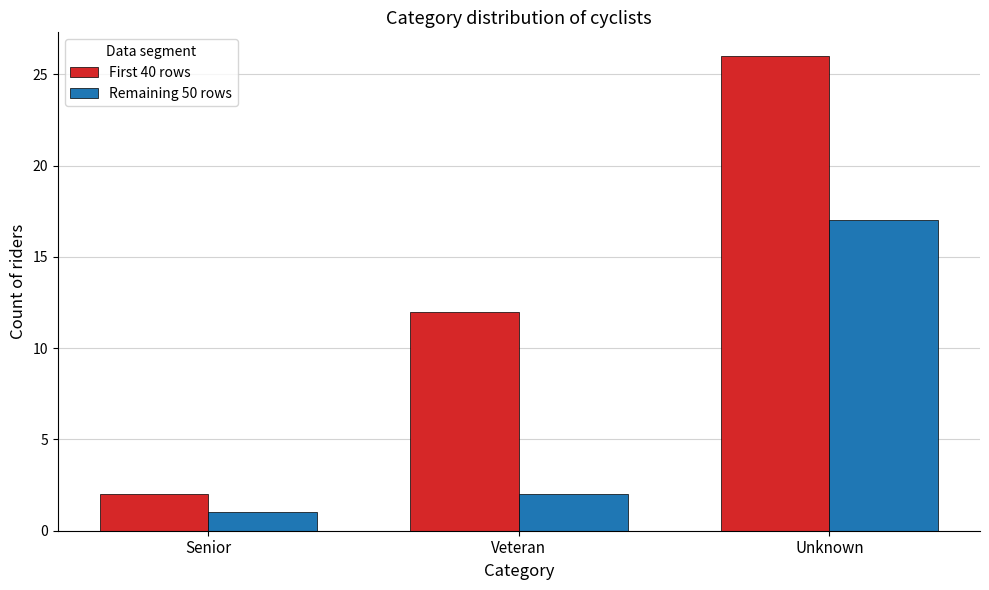

At which category is the sum across all series the highest?

Unknown